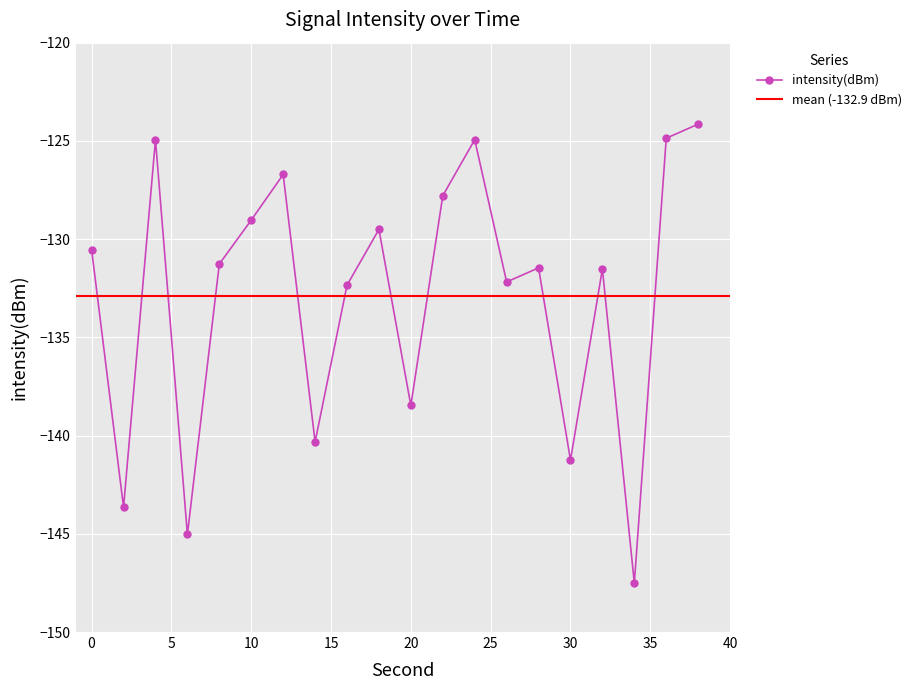

How many data points are above -131?

9